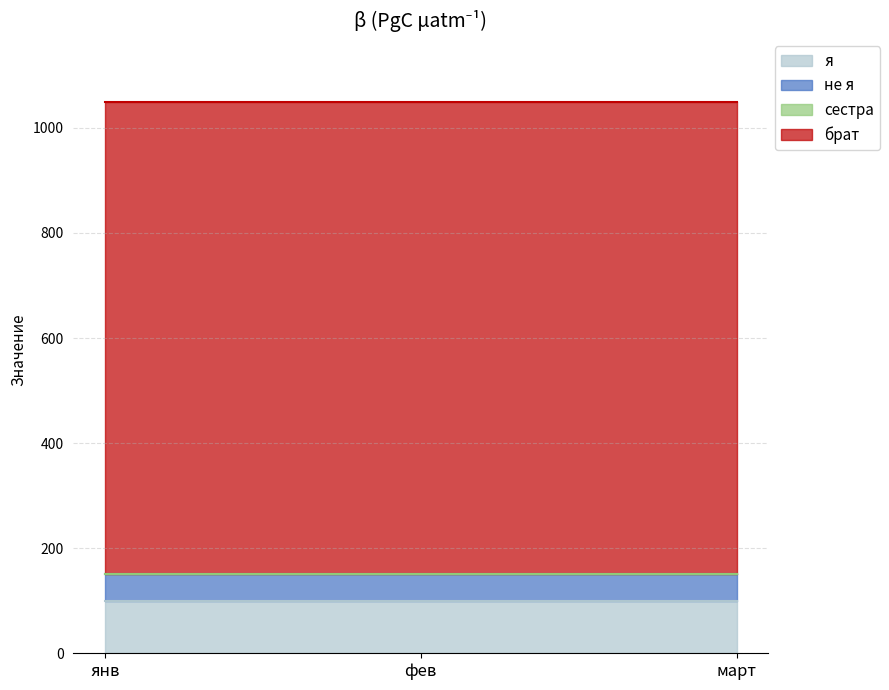

What are all the series names shown in the legend?

я, не я, сестра, брат